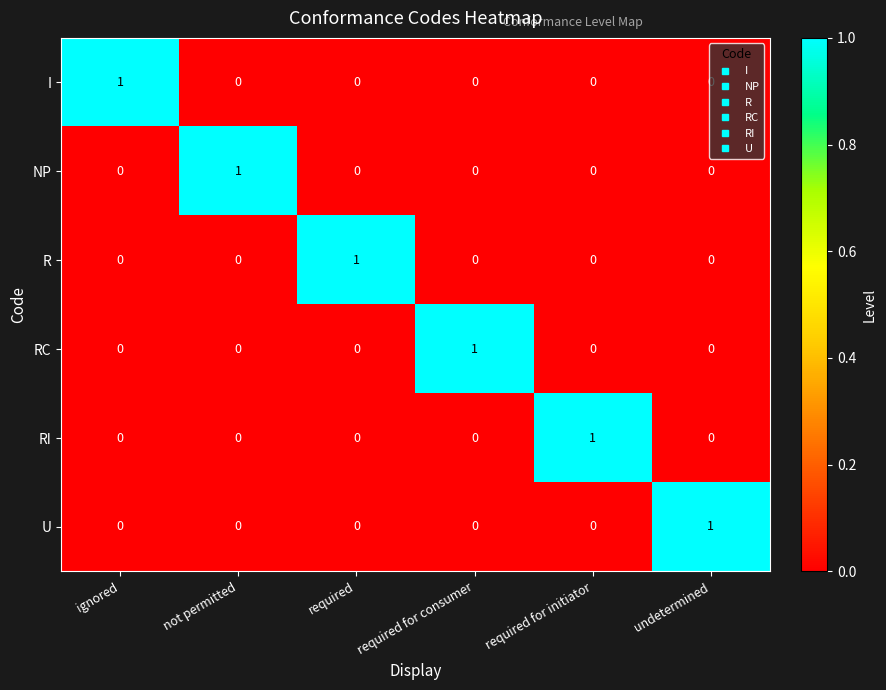

The value of RI at required for initiator is 0. True or false?

False